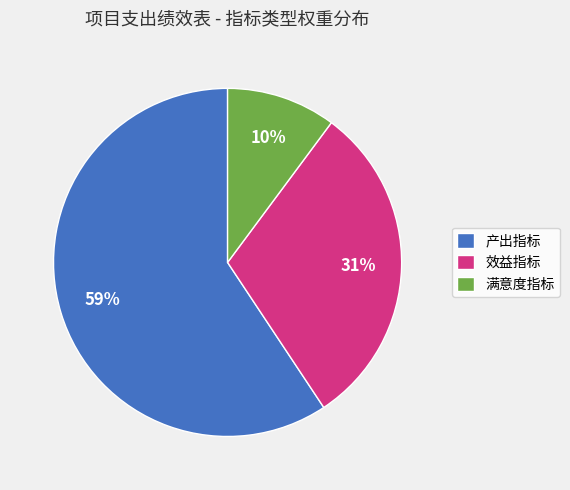

The 产出指标 slice represents 84% of the pie. True or false?

False